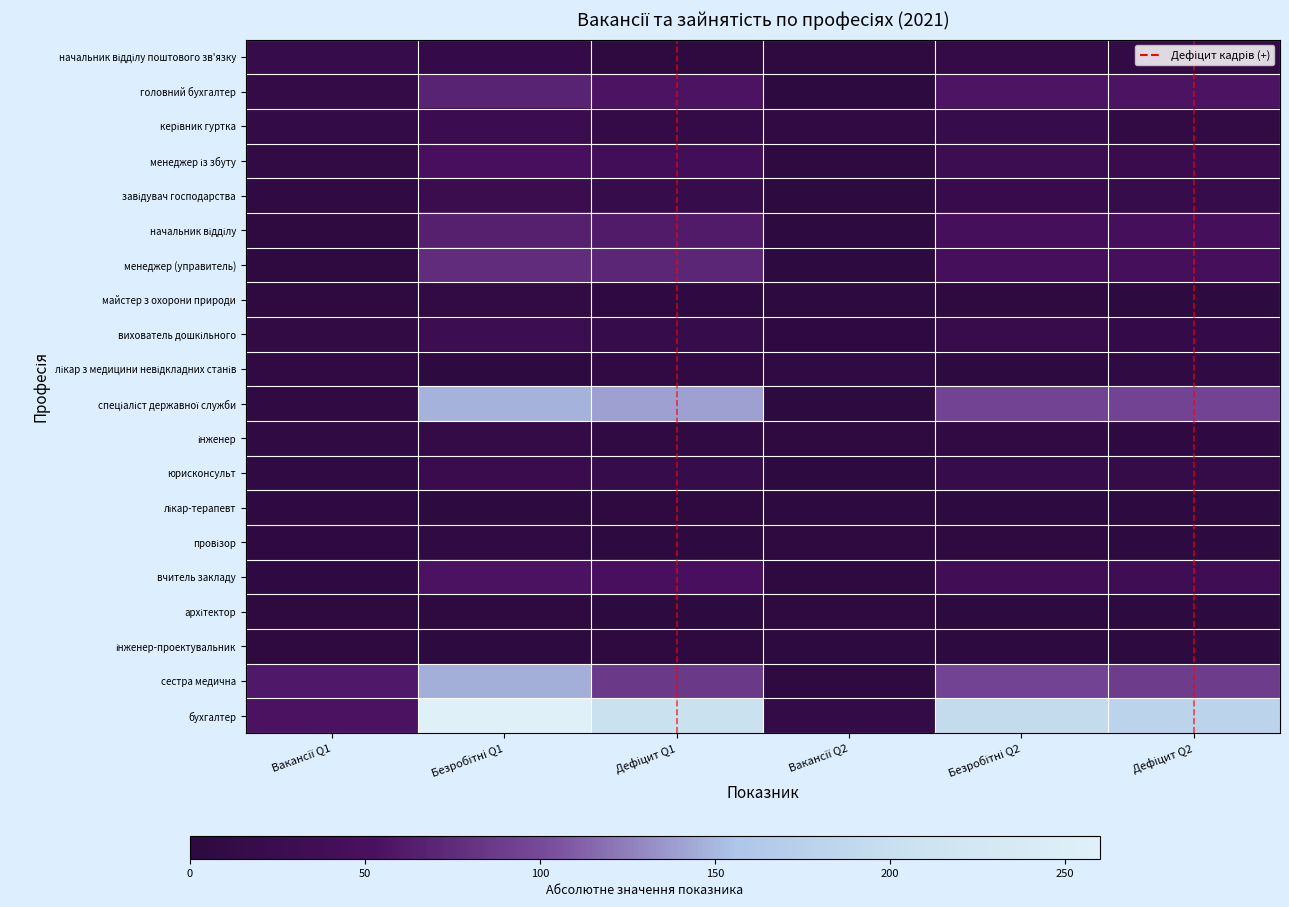

Between Вакансії Q1 and Безробітні Q1, which is larger?

Вакансії Q1